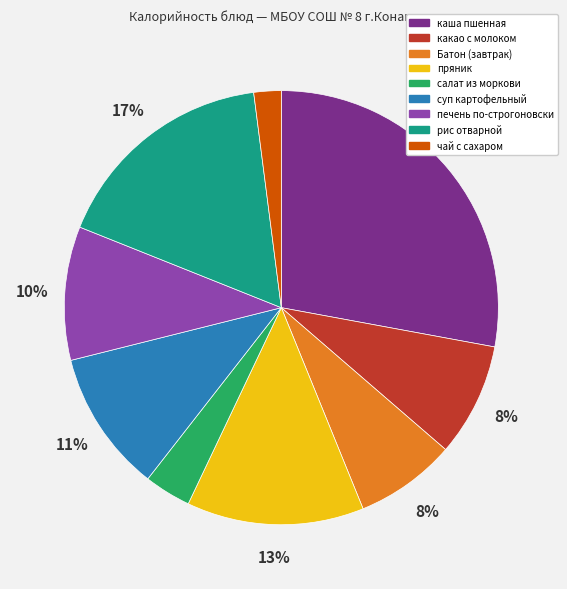

Between печень по-строгоновски and чай с сахаром, which is larger?

печень по-строгоновски